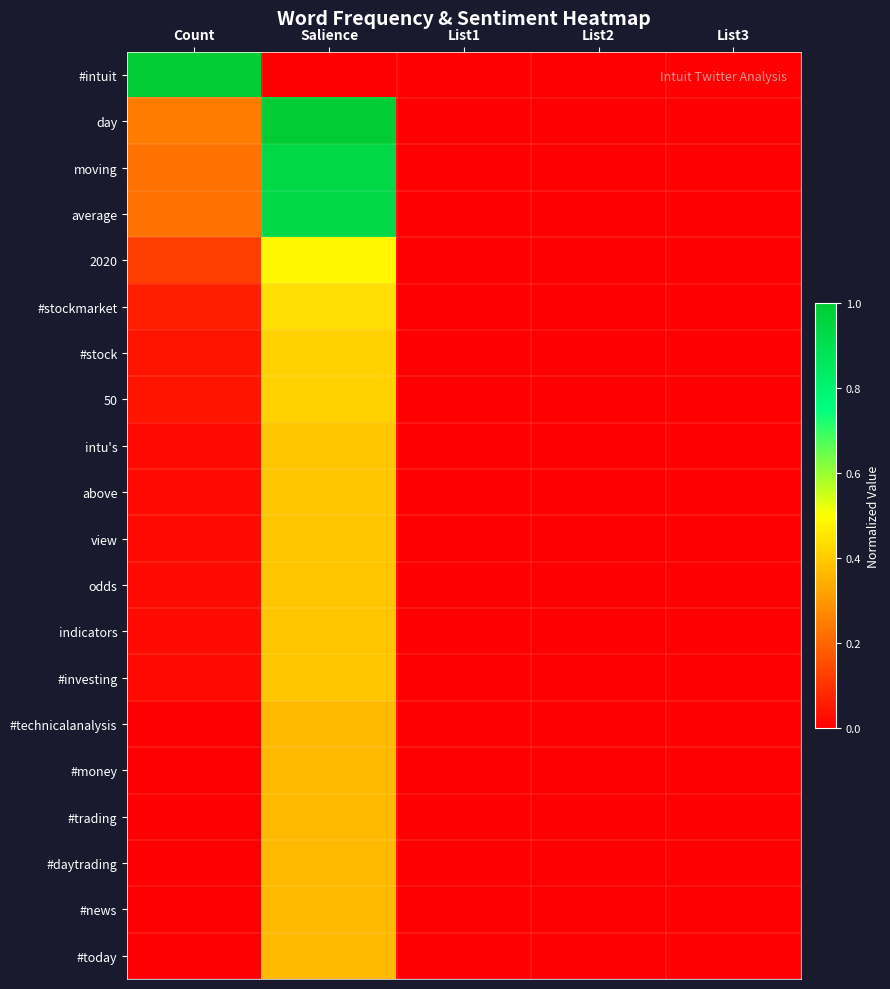

Rank the series by their maximum value, from highest to lowest.

#intuit, day, moving, average, 2020, #stockmarket, #stock, 50, intu's, above, view, odds, indicators, #investing, #technicalanalysis, #money, #trading, #daytrading, #news, #today